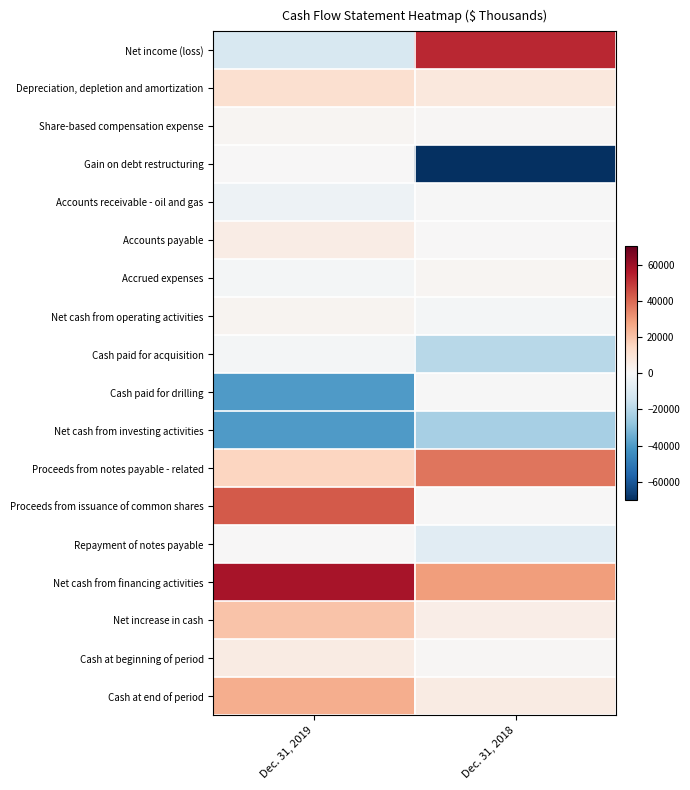

Reading right to left, what are all the values shown in this chart?

Net income (loss): Dec. 31, 2018=52797	Dec. 31, 2019=-11102
Depreciation, depletion and amortization: Dec. 31, 2018=7329	Dec. 31, 2019=11031
Share-based compensation expense: Dec. 31, 2018=862	Dec. 31, 2019=1557
Gain on debt restructuring: Dec. 31, 2018=-70309	Dec. 31, 2019=0
Accounts receivable - oil and gas: Dec. 31, 2018=-541	Dec. 31, 2019=-3760
Accounts payable: Dec. 31, 2018=408	Dec. 31, 2019=5414
Accrued expenses: Dec. 31, 2018=1231	Dec. 31, 2019=-1413
Net cash from operating activities: Dec. 31, 2018=-1494	Dec. 31, 2019=1669
Cash paid for acquisition: Dec. 31, 2018=-19693	Dec. 31, 2019=-1120
Cash paid for drilling: Dec. 31, 2018=-43	Dec. 31, 2019=-39700
Net cash from investing activities: Dec. 31, 2018=-23118	Dec. 31, 2019=-39736
Proceeds from notes payable - related: Dec. 31, 2018=37900	Dec. 31, 2019=15000
Proceeds from issuance of common shares: Dec. 31, 2018=0	Dec. 31, 2019=43000
Repayment of notes payable: Dec. 31, 2018=-7795	Dec. 31, 2019=0
Net cash from financing activities: Dec. 31, 2018=29474	Dec. 31, 2019=58000
Net increase in cash: Dec. 31, 2018=4862	Dec. 31, 2019=19933
Cash at beginning of period: Dec. 31, 2018=917	Dec. 31, 2019=5779
Cash at end of period: Dec. 31, 2018=5779	Dec. 31, 2019=25712